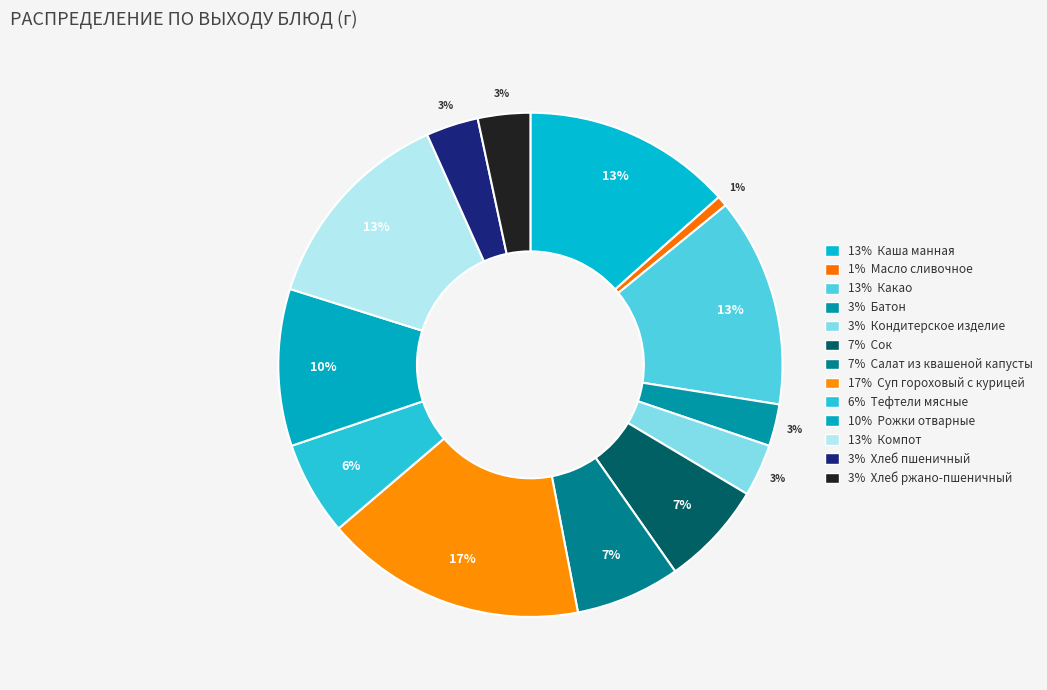

Rank the categories by value from highest to lowest.

Суп гороховый с курицей, Каша манная, Какао, Компот, Рожки отварные, Сок, Салат из квашеной капусты, Тефтели мясные, Кондитерское изделие, Хлеб пшеничный, Хлеб ржано-пшеничный, Батон, Масло сливочное